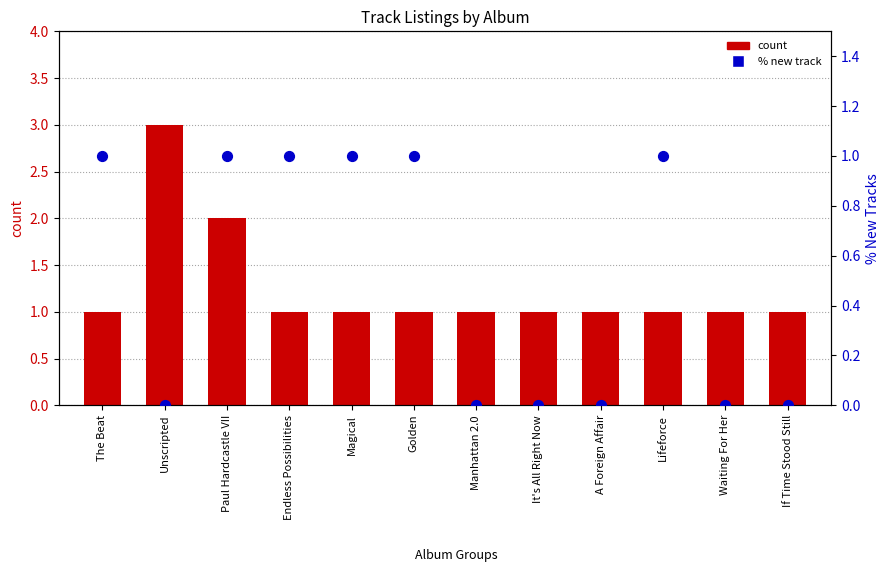

What are all the series names shown in the legend?

count, % new track